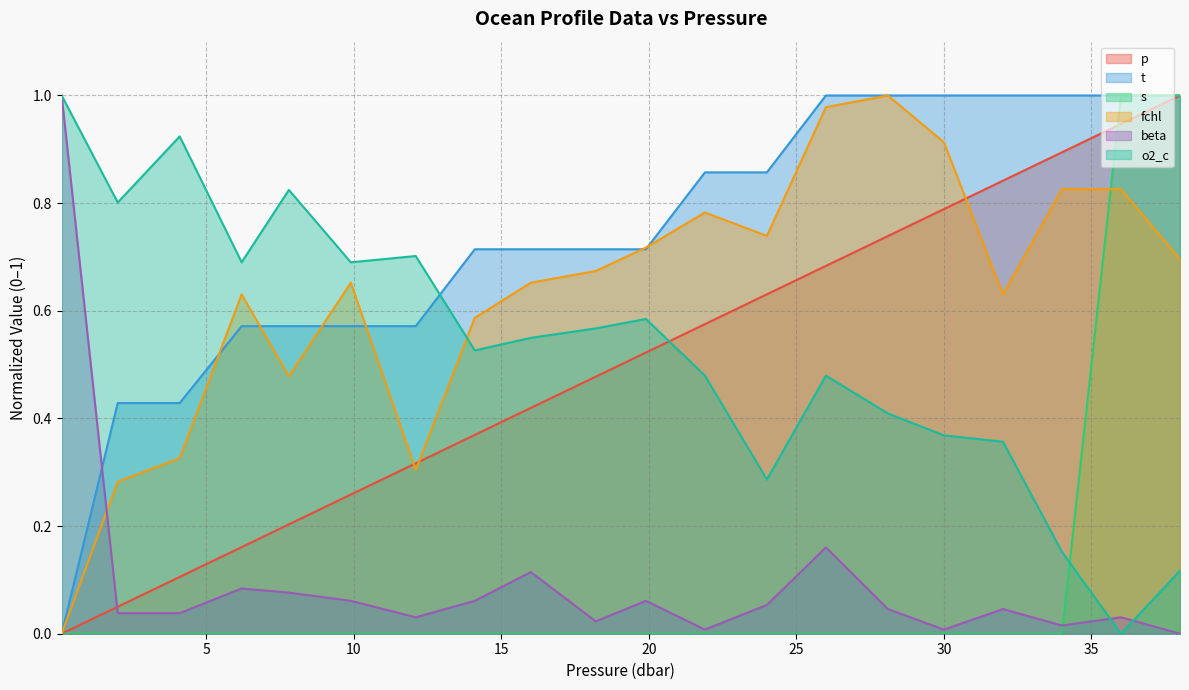

At which category is the sum across all series the highest?

38.0